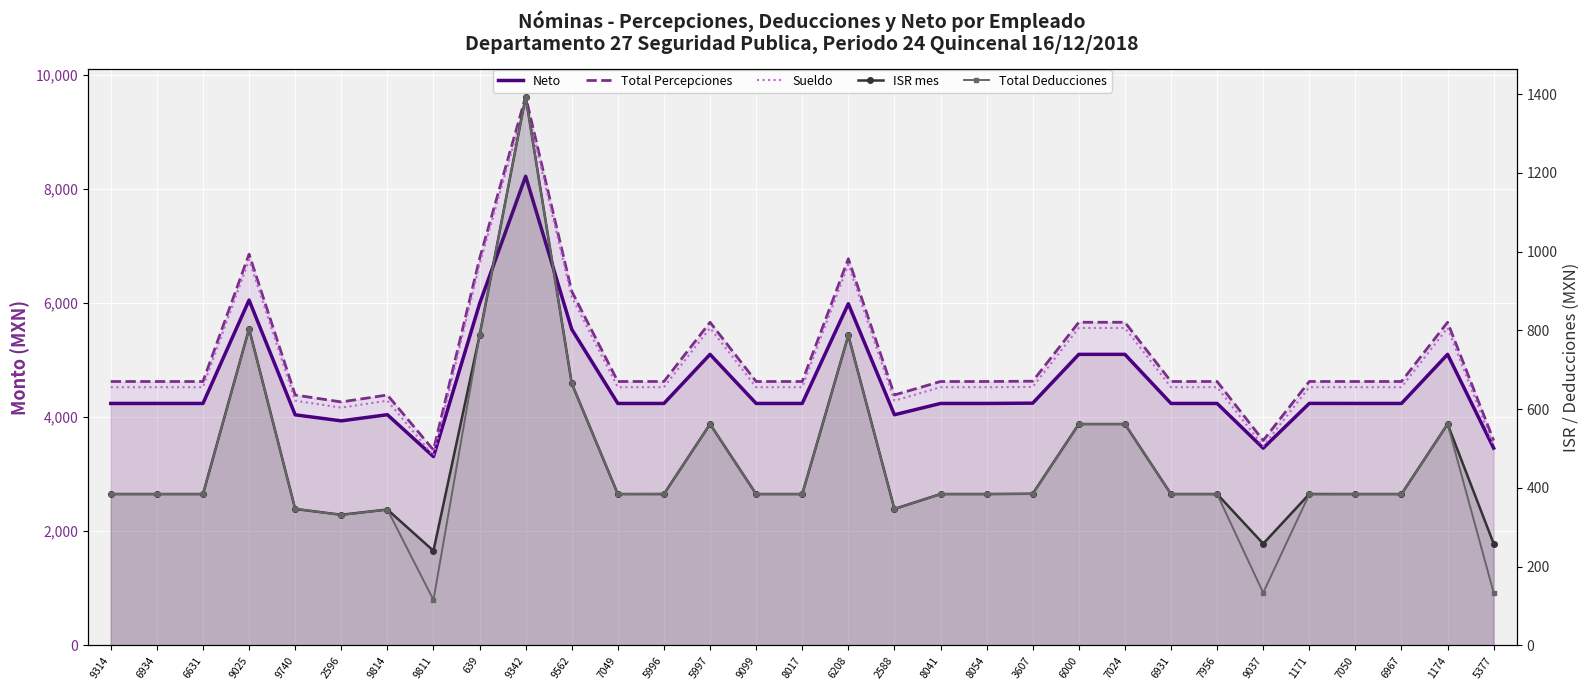

Where is ISR mes nearest to the value 816?

9025